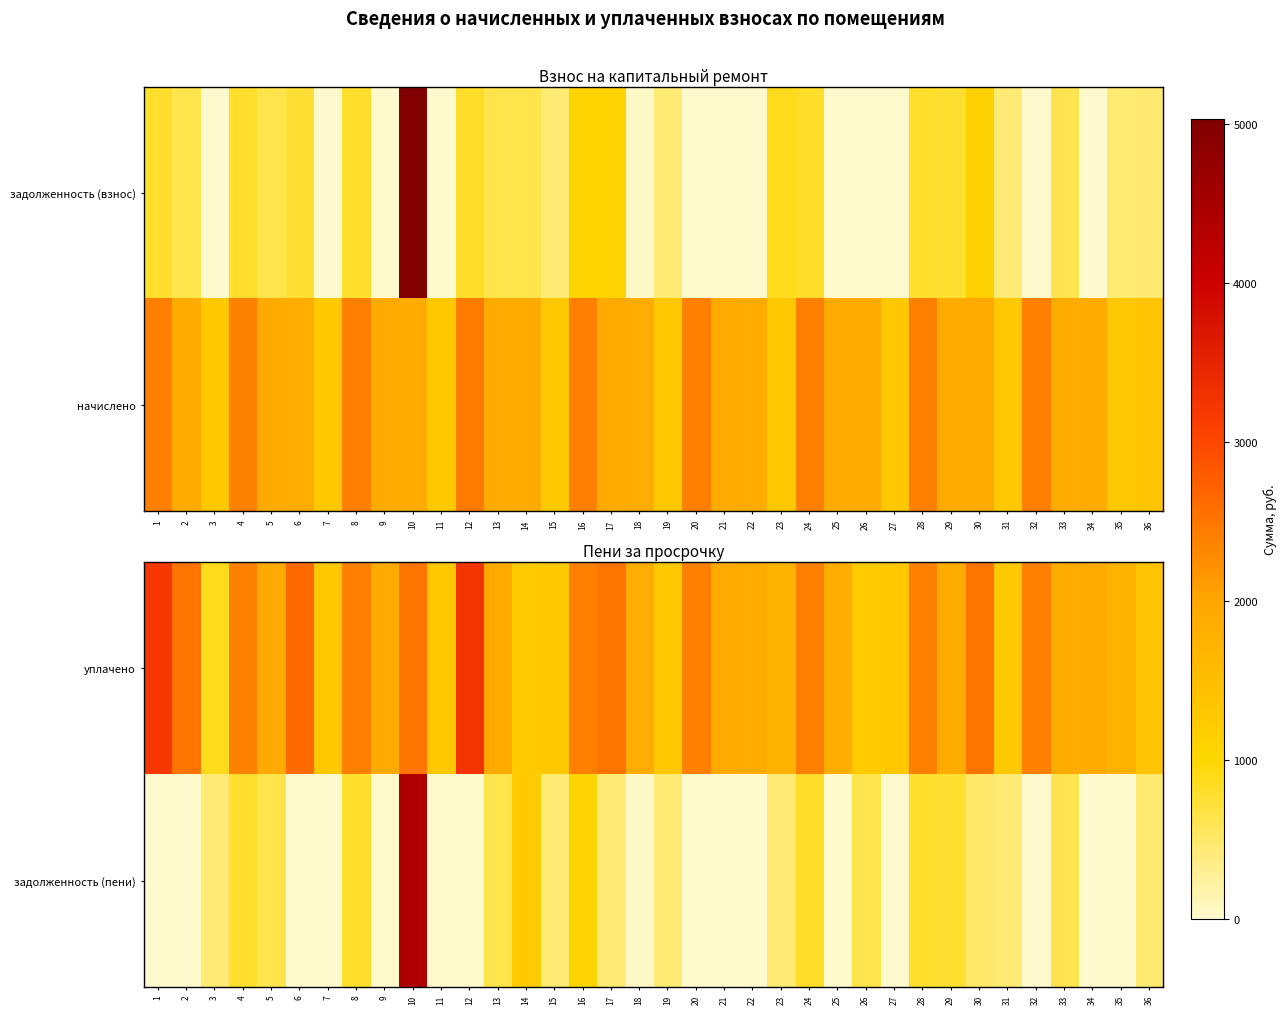

What is the sum of all уплачено values?

70941.8